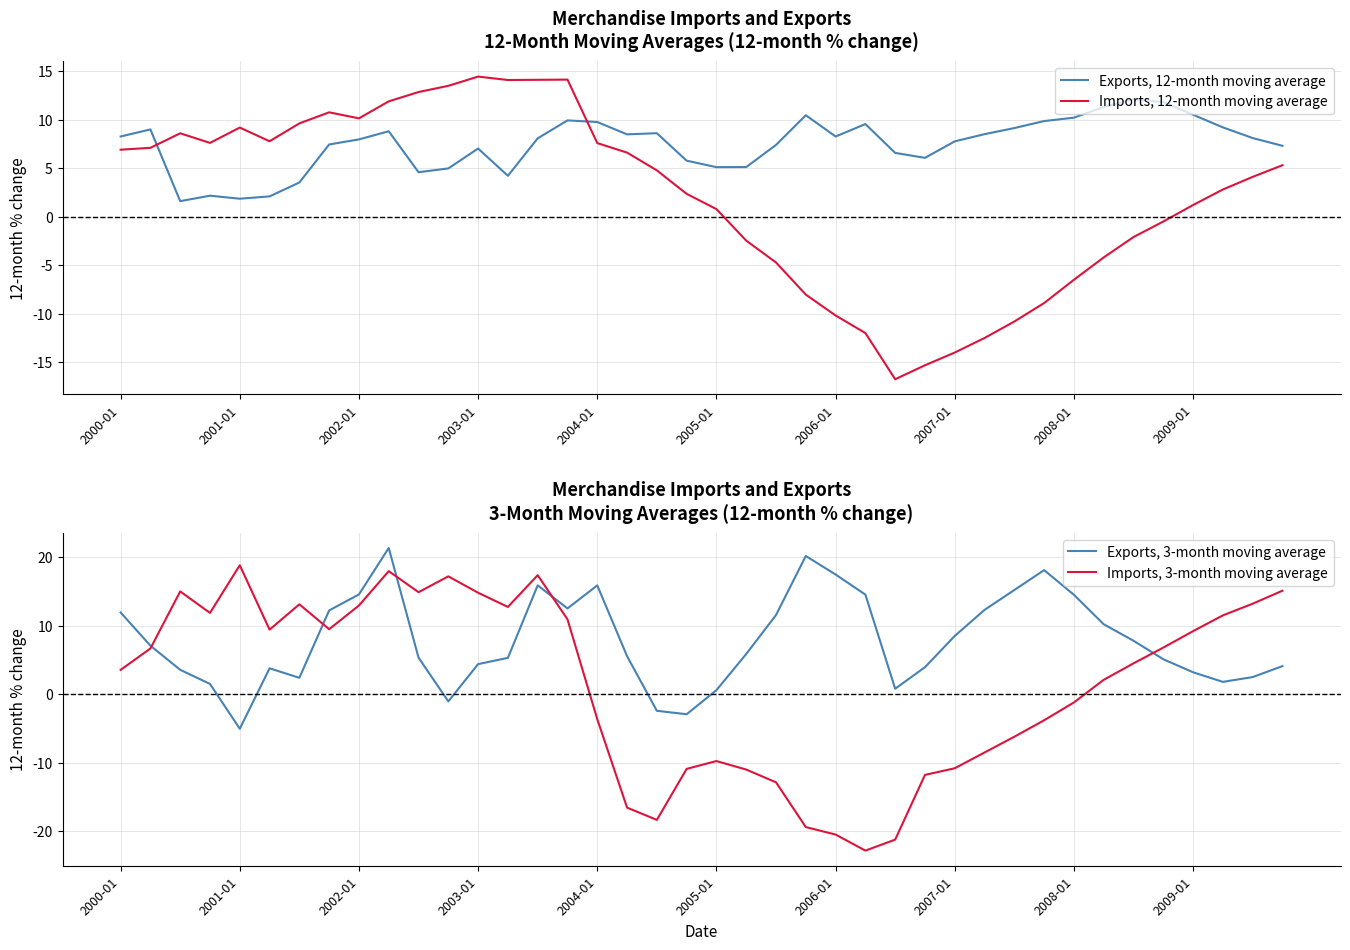

How many intersections are there between Exports, 3-month moving average and Exports, 12-month moving average?

13